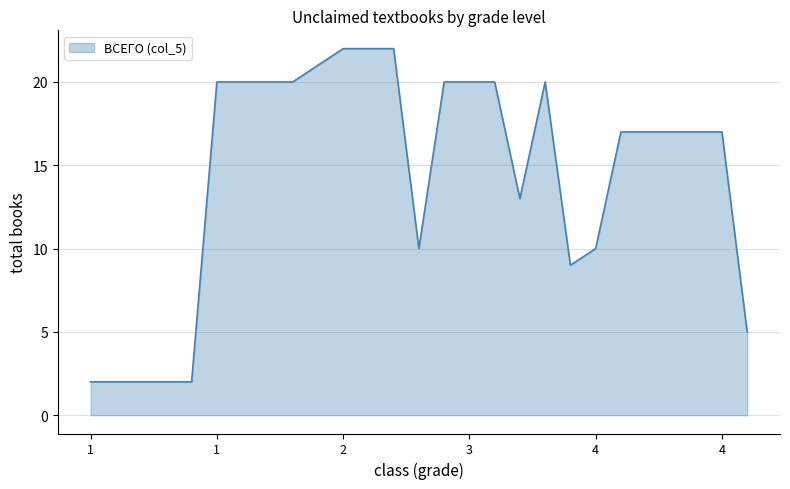

What is the greatest value displayed?

22